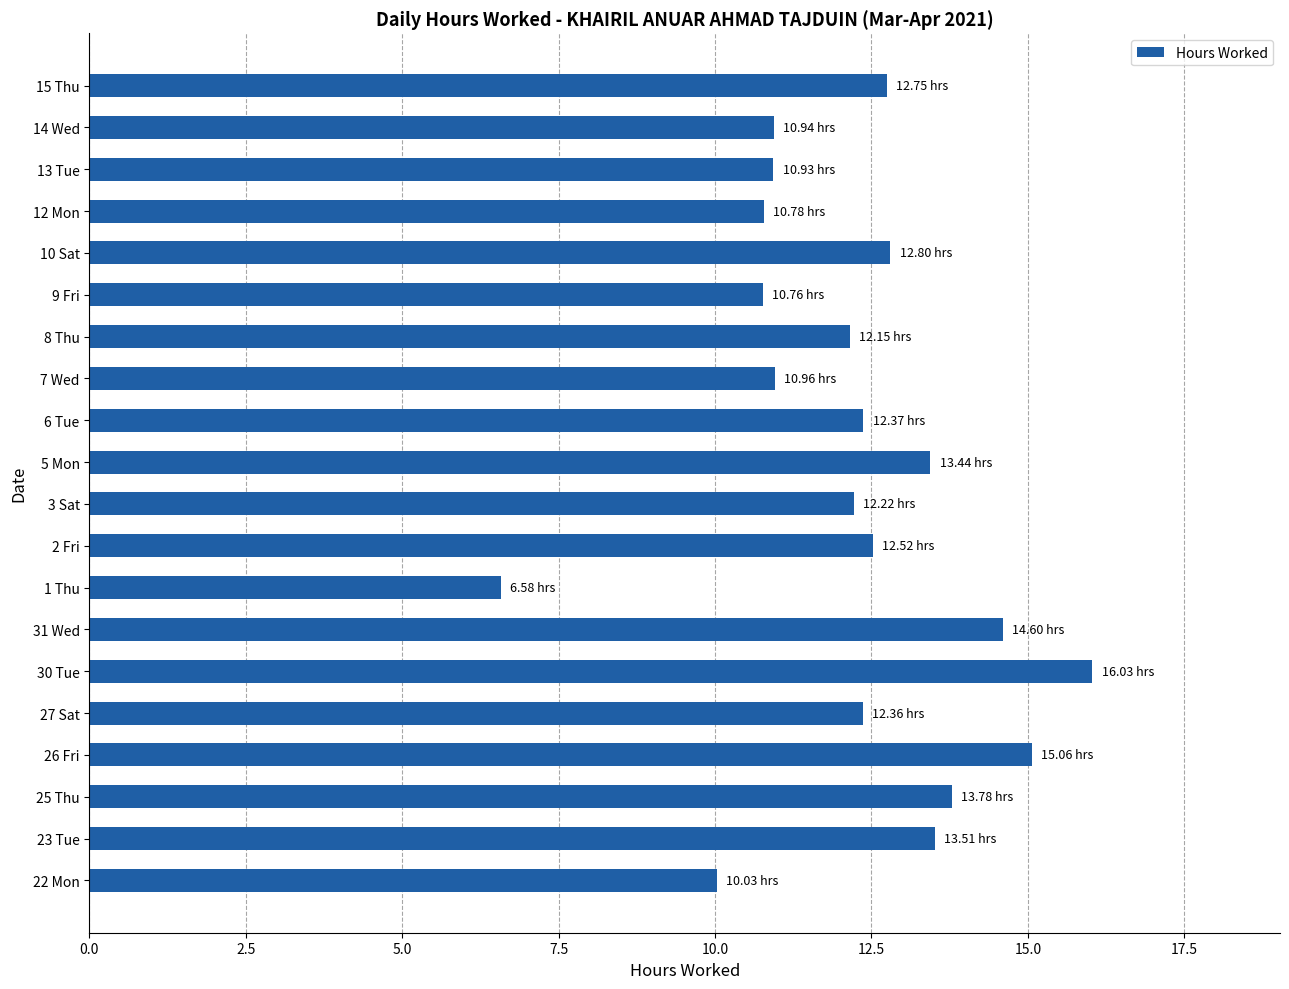

Which has a higher value, 10 Sat or 9 Fri?

10 Sat